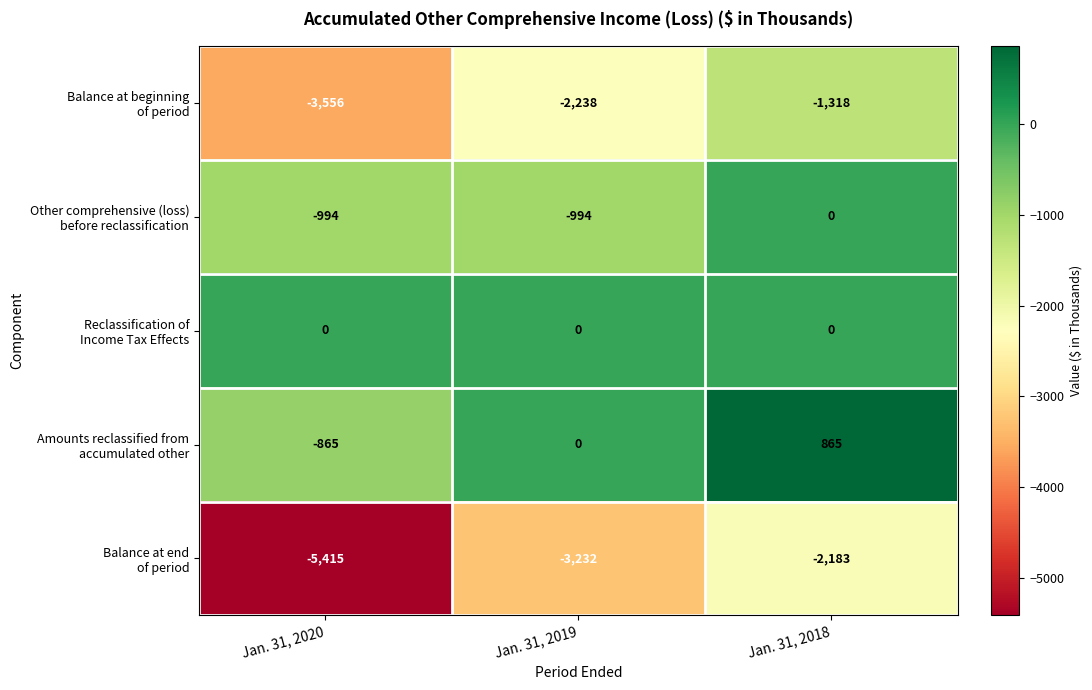

What is the total value across all series at Jan. 31, 2019?

-6464